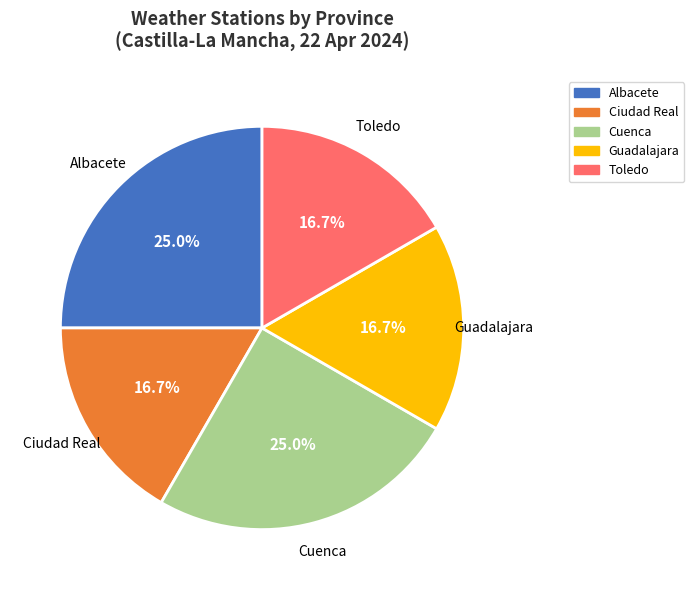

Is Guadalajara the majority of the pie?

No